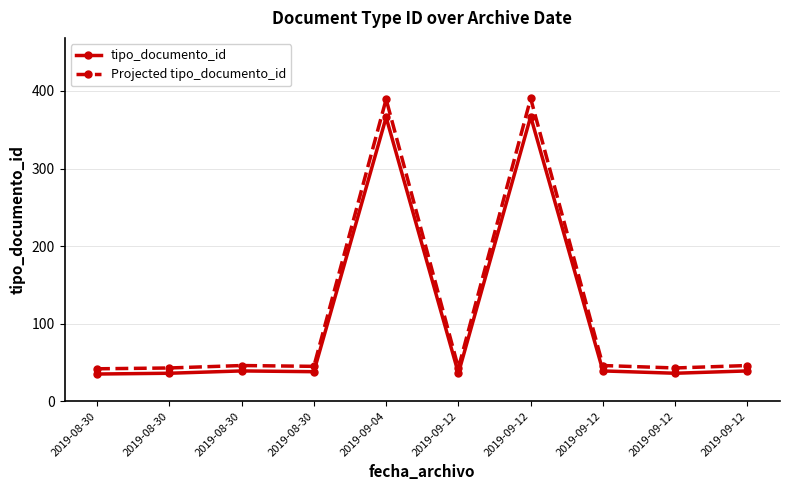

What is the total value across all series at 2019-08-30?

76.8